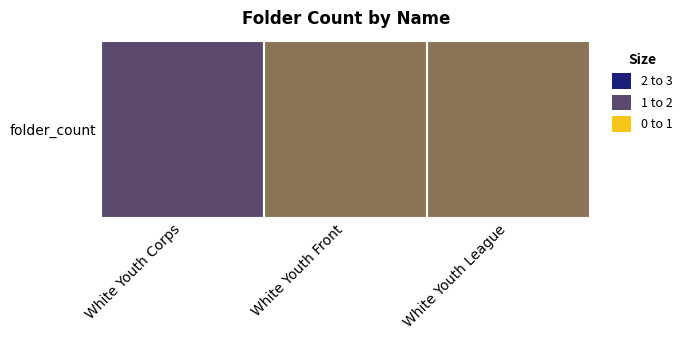

What is the change in value from White Youth Corps to White Youth League?

-1